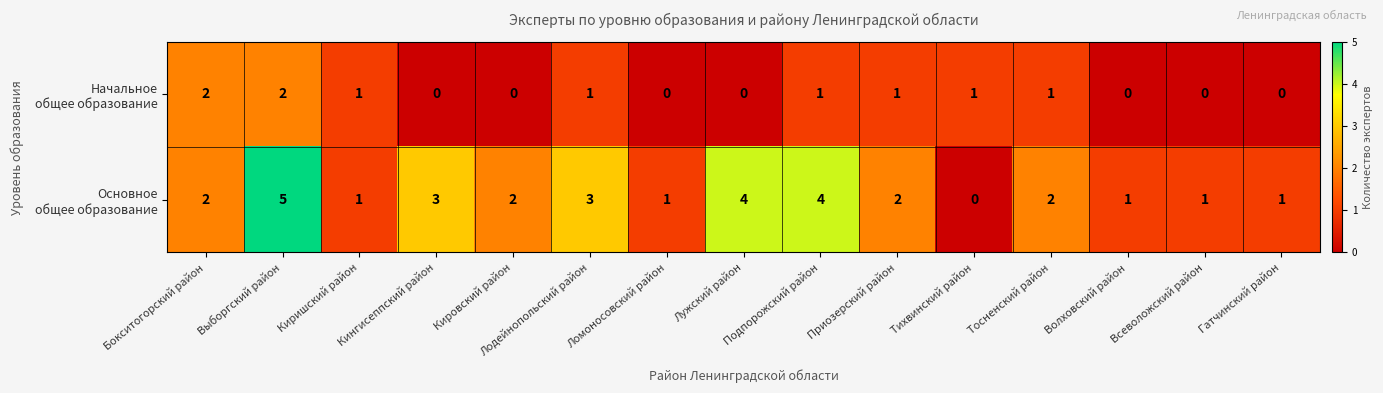

At which category is the sum across all series the highest?

Выборгский район